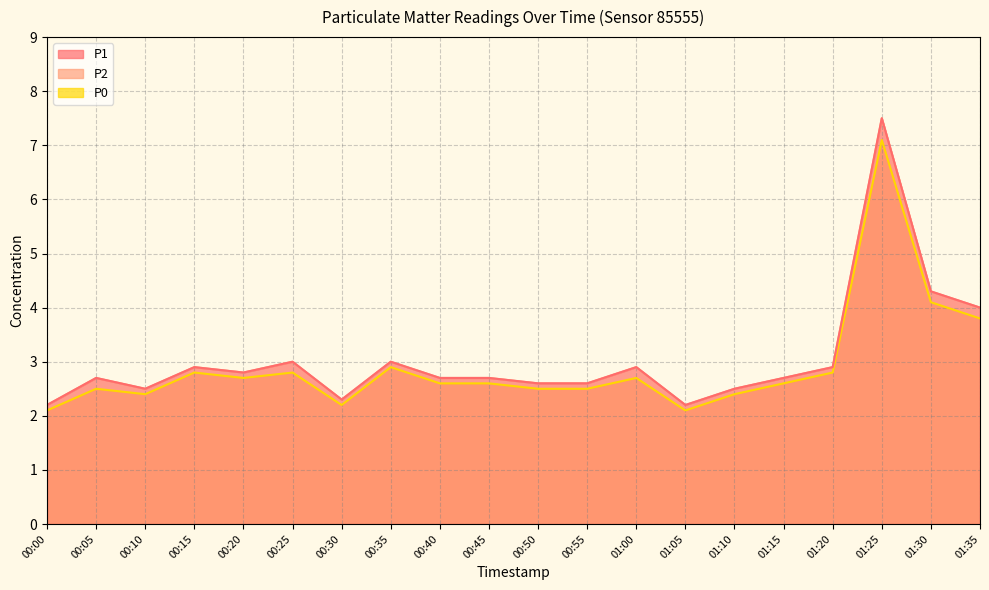

True or false: P2 and P0 intersect in this chart.

False